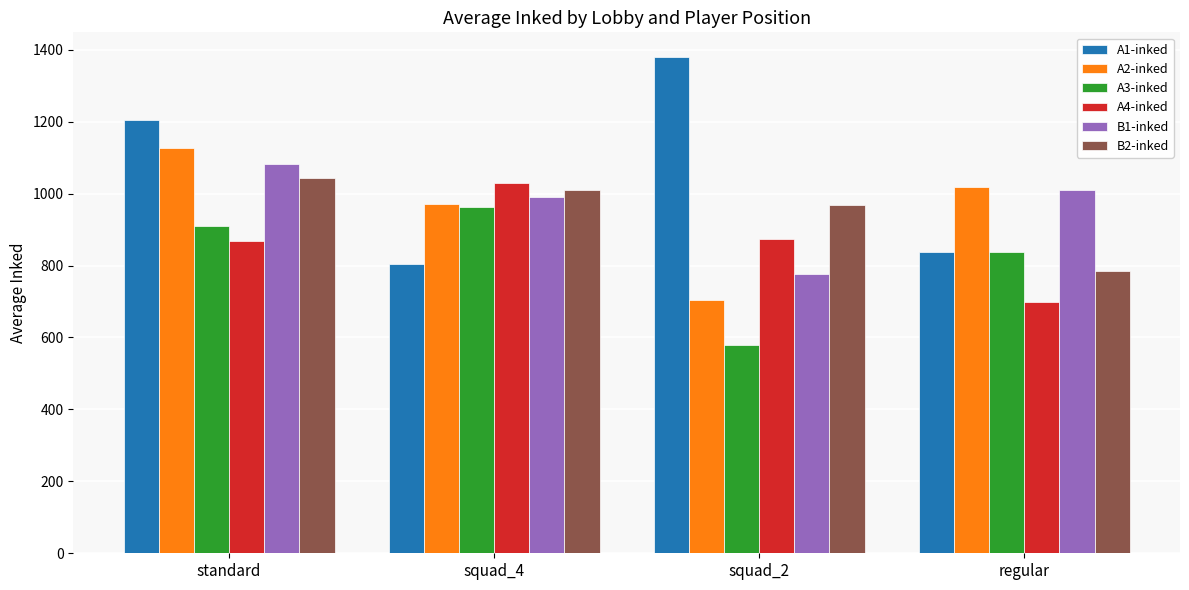

Is it true that A4-inked equals 869.2 at standard?

True